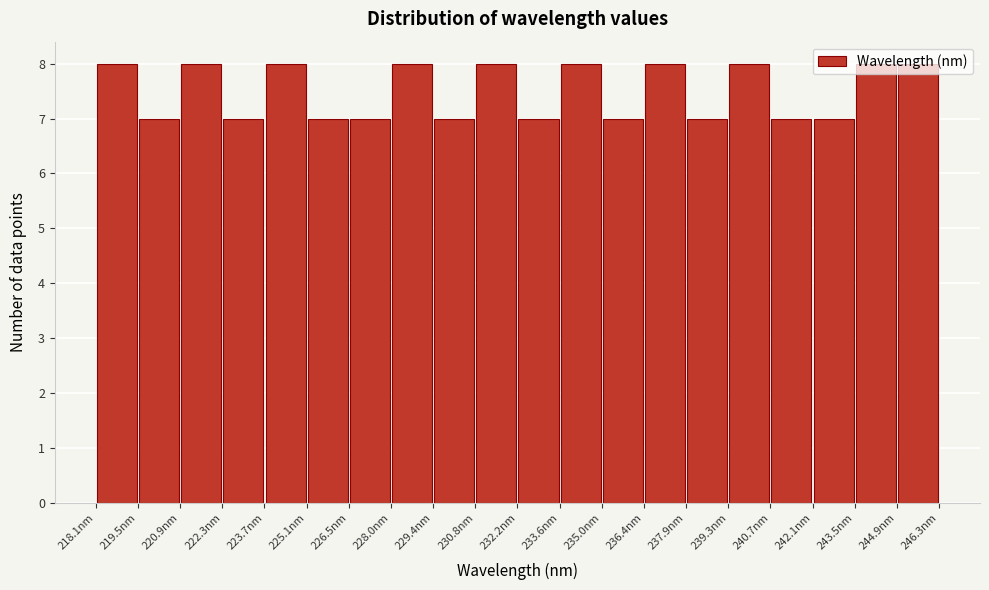

Reading left to right, transcribe this chart: for each bar, give the range it covers on the x-axis and its height. Neither the bar edges nor the heights are printed on the chart, so give them approximately, as read against the axes.

218.0 to 219.4: 8
219.4 to 220.8: 7
220.8 to 222.4: 8
222.4 to 223.8: 7
223.8 to 225.2: 8
225.2 to 226.6: 7
226.6 to 228.0: 7
228.0 to 229.4: 8
229.4 to 230.8: 7
230.8 to 232.2: 8
232.2 to 233.6: 7
233.6 to 235.0: 8
235.0 to 236.4: 7
236.4 to 237.8: 8
237.8 to 239.2: 7
239.2 to 240.6: 8
240.6 to 242.0: 7
242.0 to 243.6: 7
243.6 to 245.0: 8
245.0 to 246.4: 8